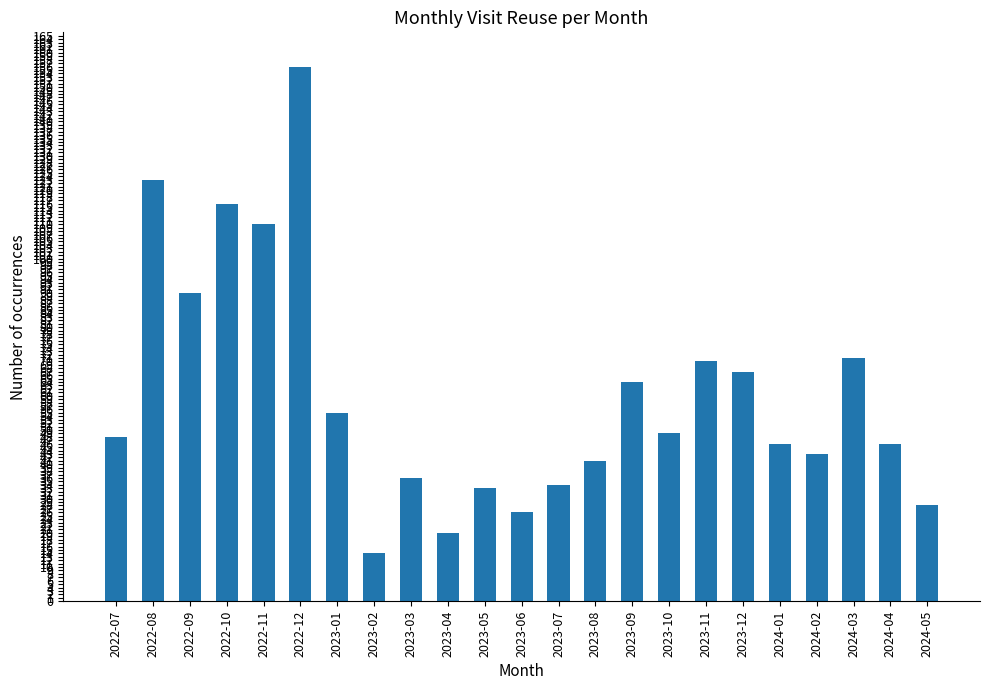

Which category has the lowest value across all series?

2023-02